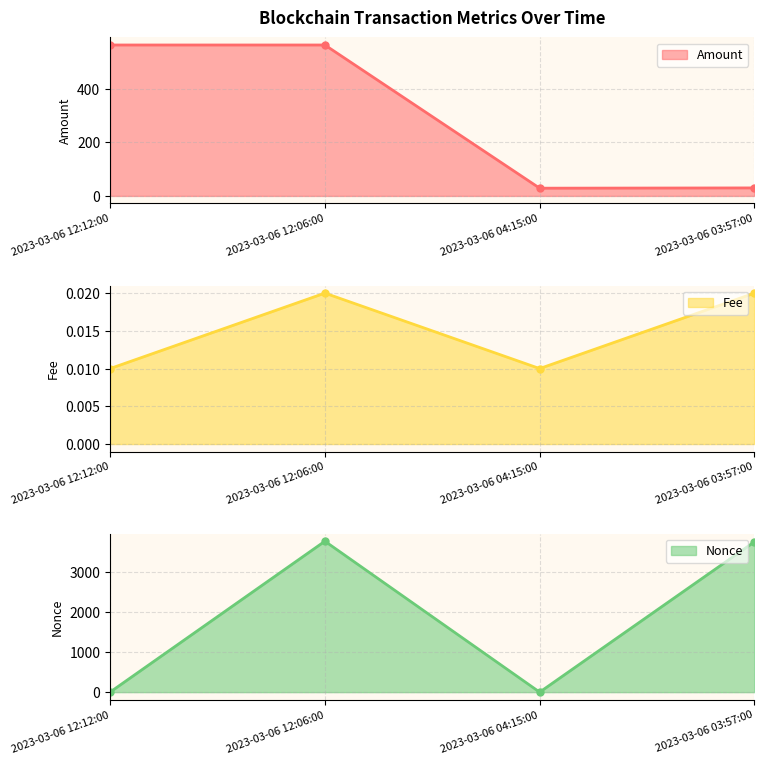

Which label corresponds to the largest value in the chart?

2023-03-06 12:06:00